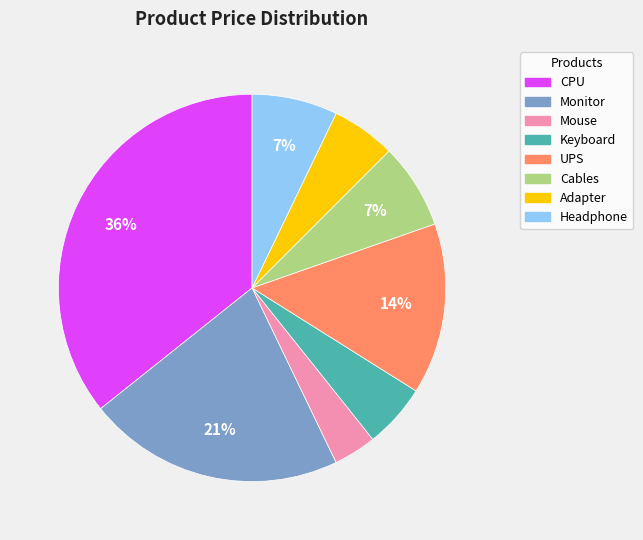

Which category has the smallest portion of the pie?

Mouse